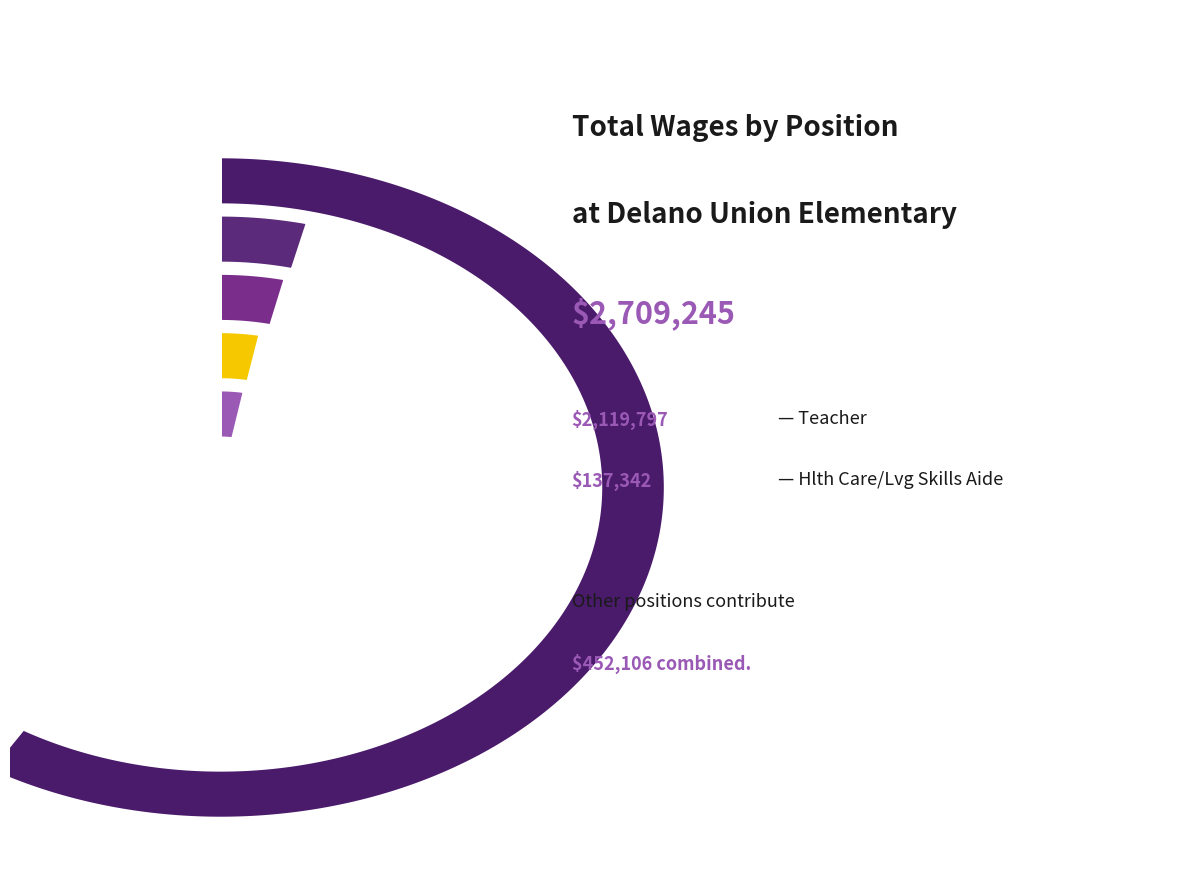

To the nearest percent, what percentage of the pie is Teacher?

78%